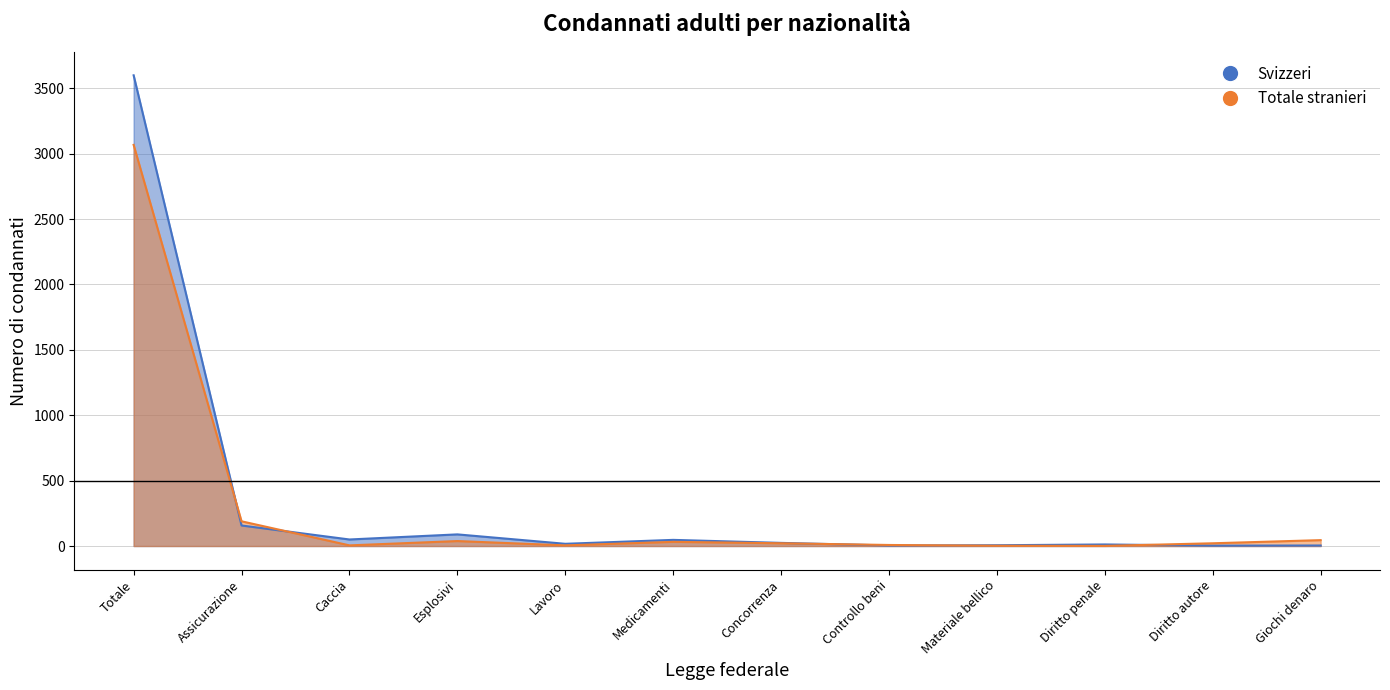

Reading left to right, extract all data points from this chart.

Svizzeri: Totale=3599	Assicurazione=157	Caccia=50	Esplosivi=89	Lavoro=17	Medicamenti=47	Concorrenza=24	Controllo beni=4	Materiale bellico=6	Diritto penale=12	Diritto autore=3	Giochi denaro=4
Totale stranieri: Totale=3067	Assicurazione=189	Caccia=5	Esplosivi=38	Lavoro=5	Medicamenti=32	Concorrenza=21	Controllo beni=8	Materiale bellico=2	Diritto penale=1	Diritto autore=21	Giochi denaro=45